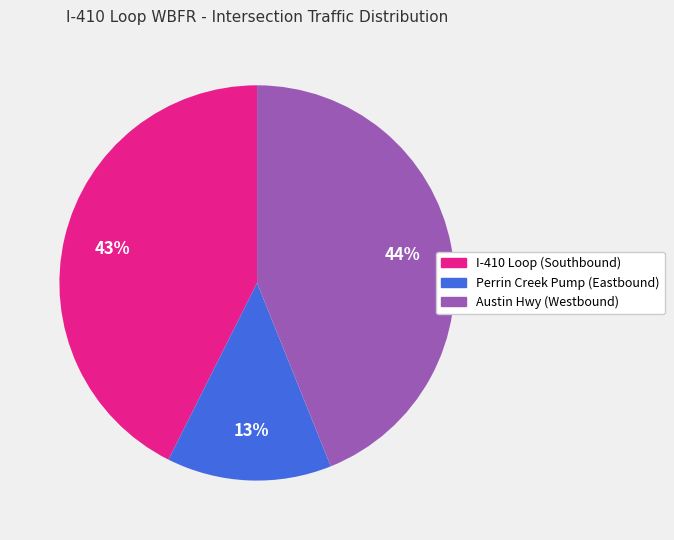

Do I-410 Loop (Southbound) and Perrin Creek Pump (Eastbound) together represent more than half of the pie?

Yes